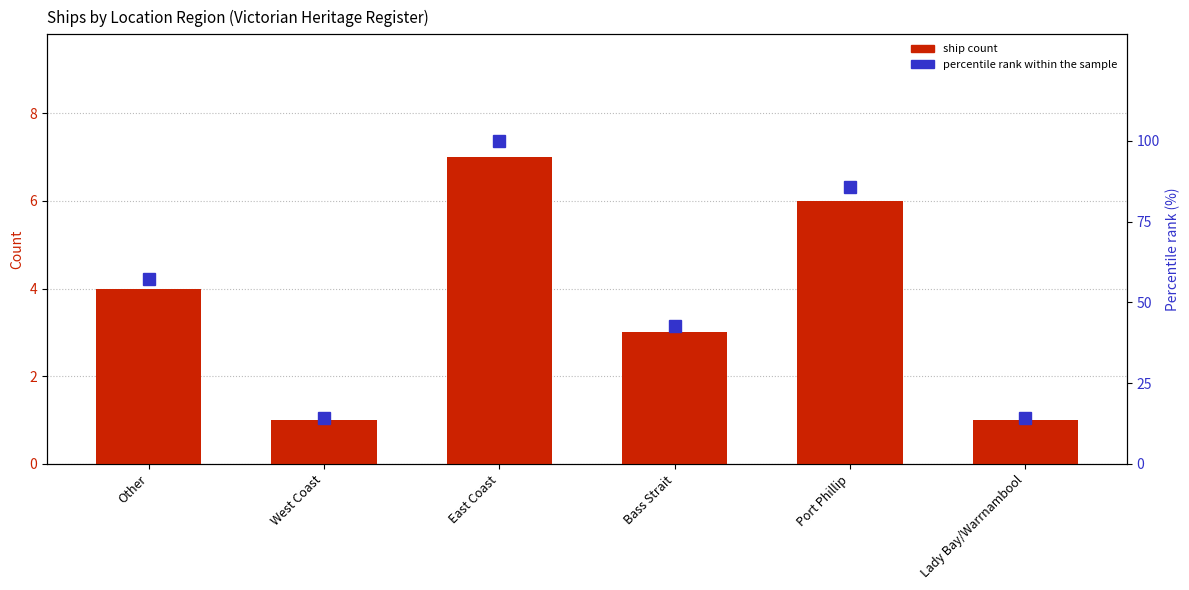

Between East Coast and Other, which is larger?

East Coast